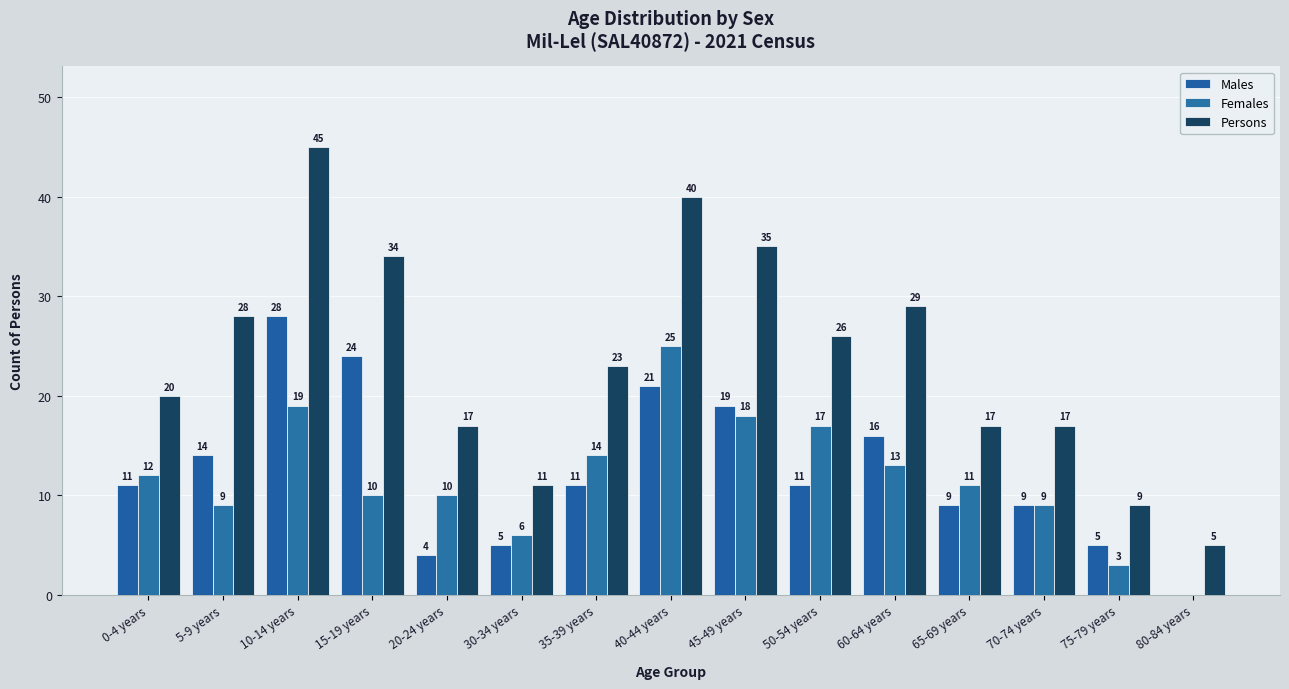

At which label does Persons first exceed 23?

5-9 years